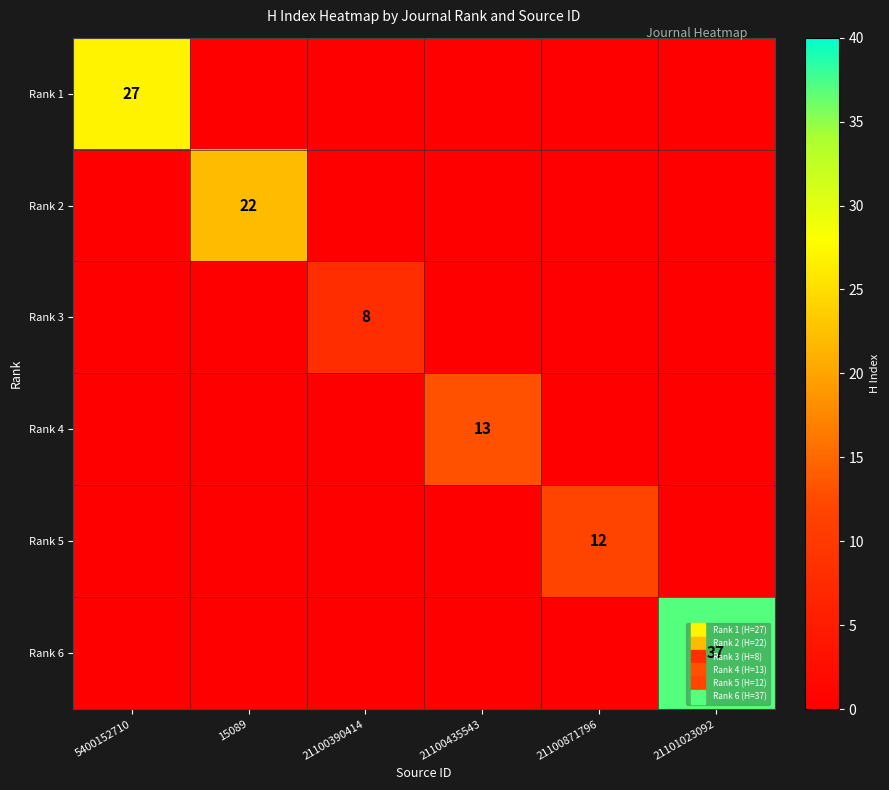

The value of Rank 4 at 21100871796 is -7. True or false?

False